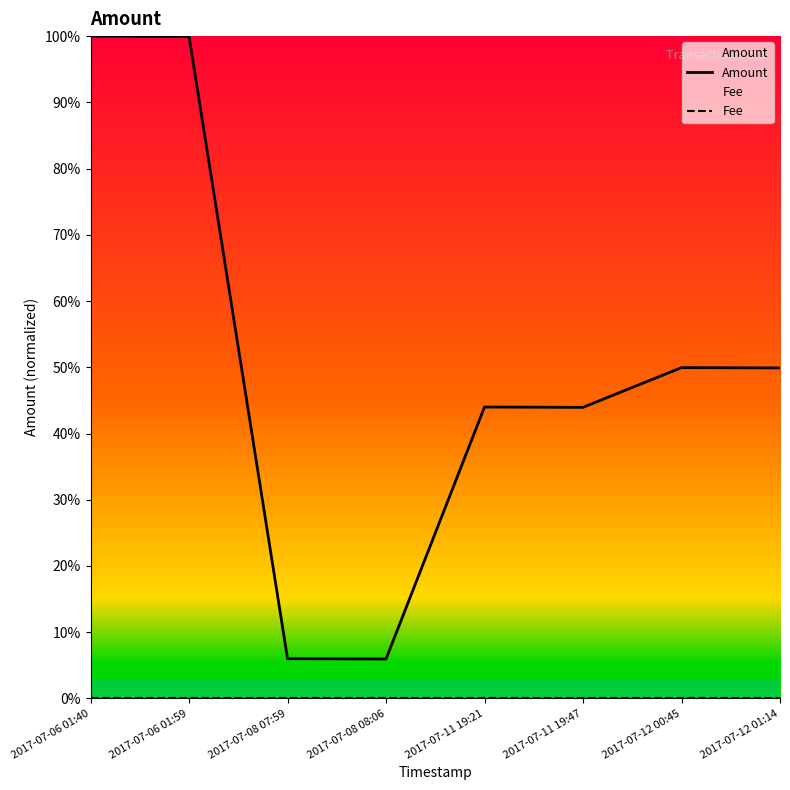

List the series in order of their peak value, highest first.

Amount, Fee